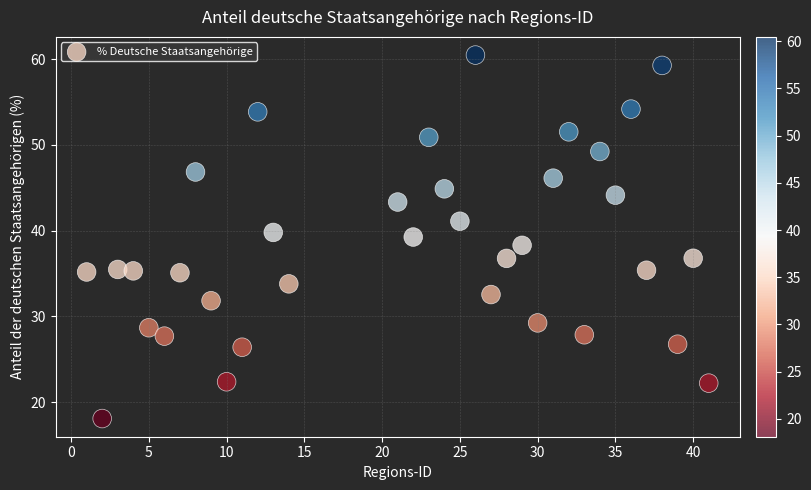

What is the range of X values (max minus min)?

40.0